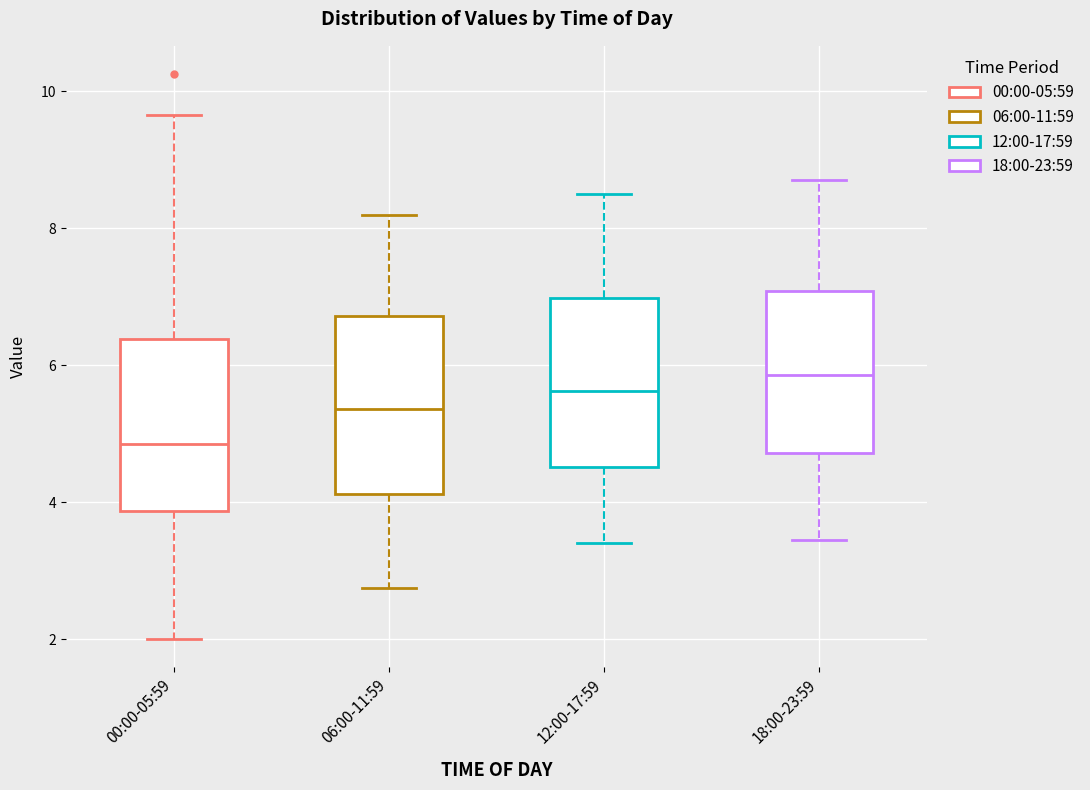

Reading left to right, read every box against the y-axis: the position of its median line, the range the box covers, and the ends of its whiskers. The values are not printed on the chart, so give them approximately, as read against the axis.

00:00-05:59: median 4.8, box 3.8 to 6.4, whiskers 2.0 to 9.6
06:00-11:59: median 5.4, box 4.2 to 6.8, whiskers 2.8 to 8.2
12:00-17:59: median 5.6, box 4.6 to 7.0, whiskers 3.4 to 8.6
18:00-23:59: median 5.8, box 4.8 to 7.0, whiskers 3.4 to 8.8